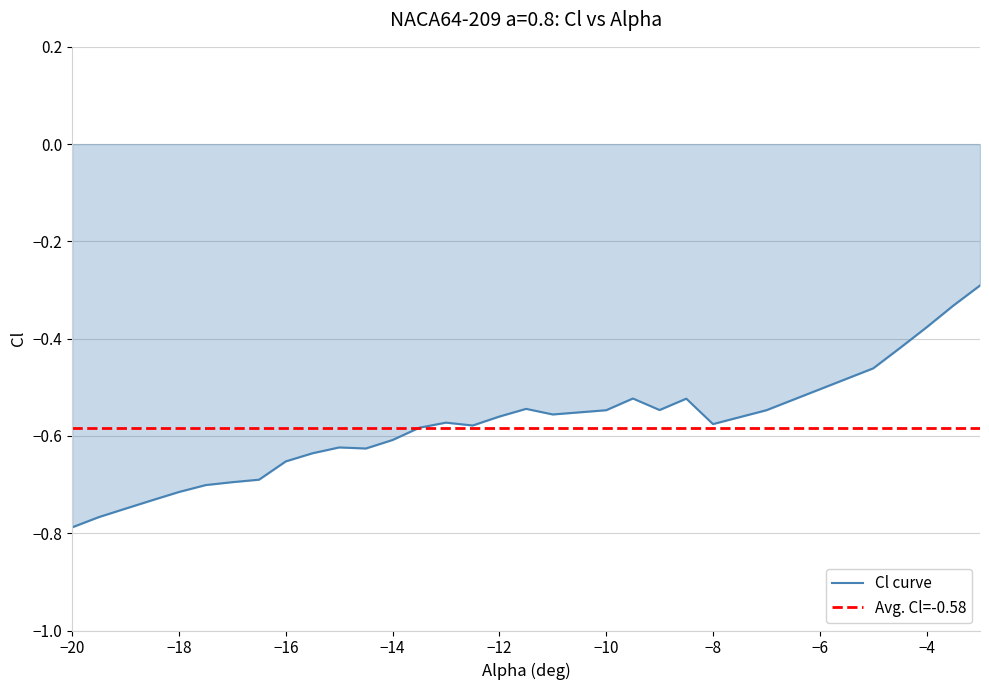

How many points are higher than both their immediate neighbors (excluding endpoints)?

5